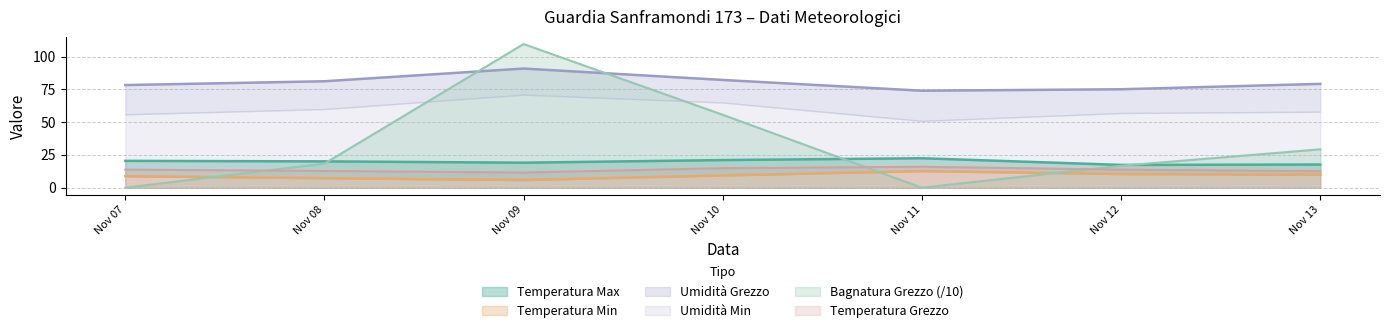

At which category is the sum across all series the highest?

Nov 09